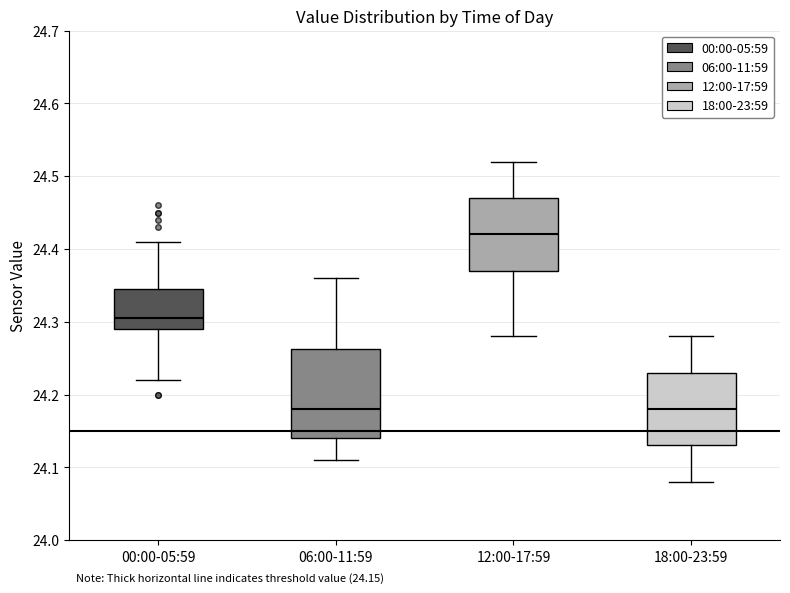

Which box is the tallest, from its lower edge to its upper edge?

06:00-11:59